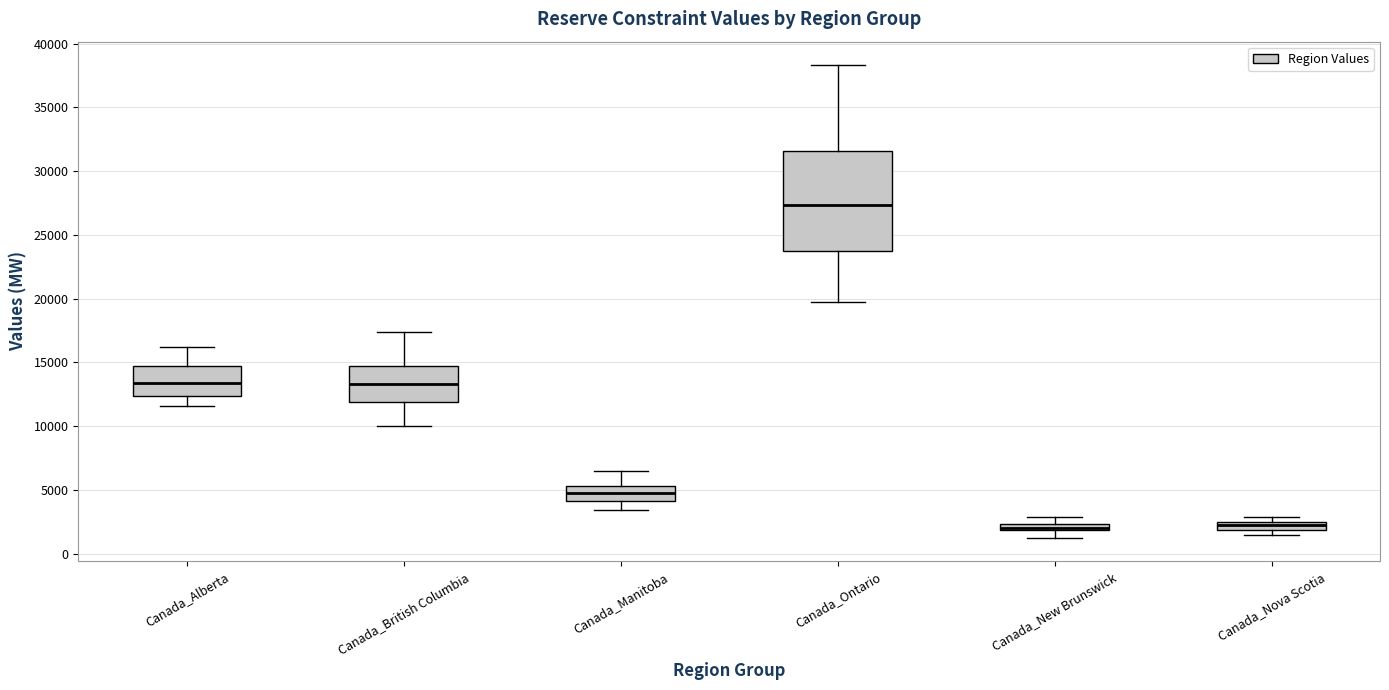

Where does the median line of the box for Canada_Alberta sit on the y-axis? The values are not printed on the chart, so give them approximately, as read against the axis.

13500